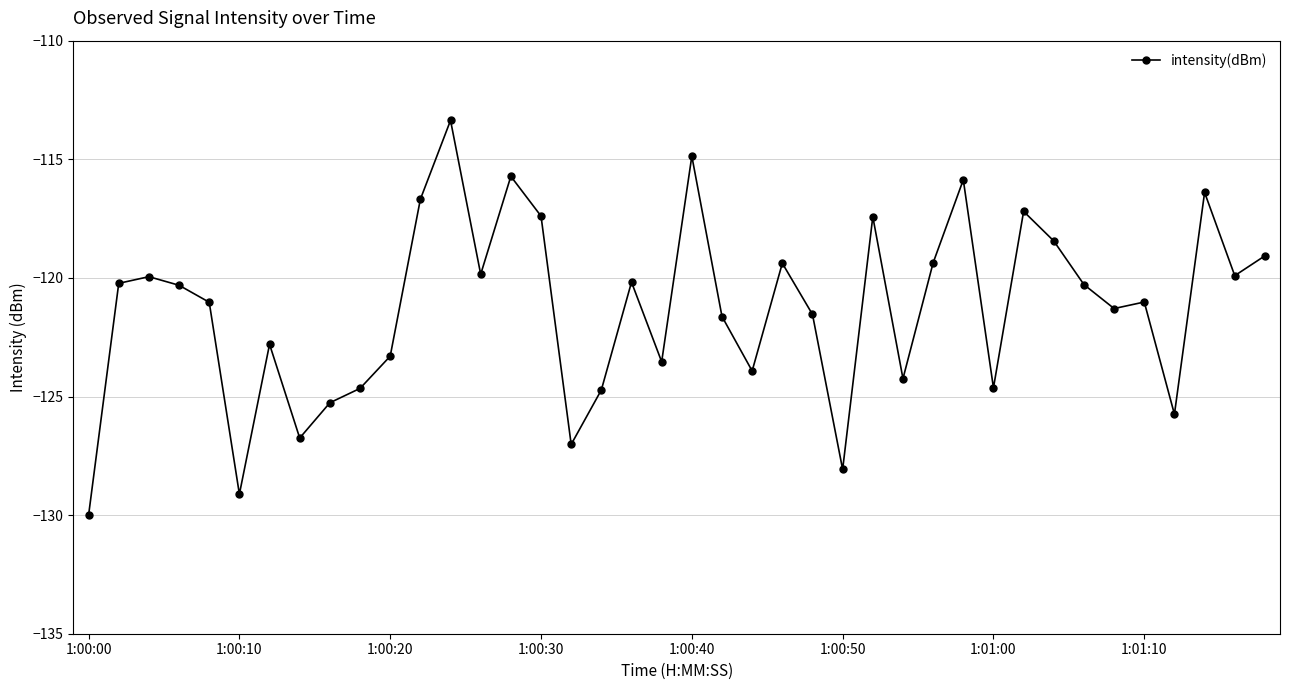

What is the value of the 3rd point from the left?

-119.9